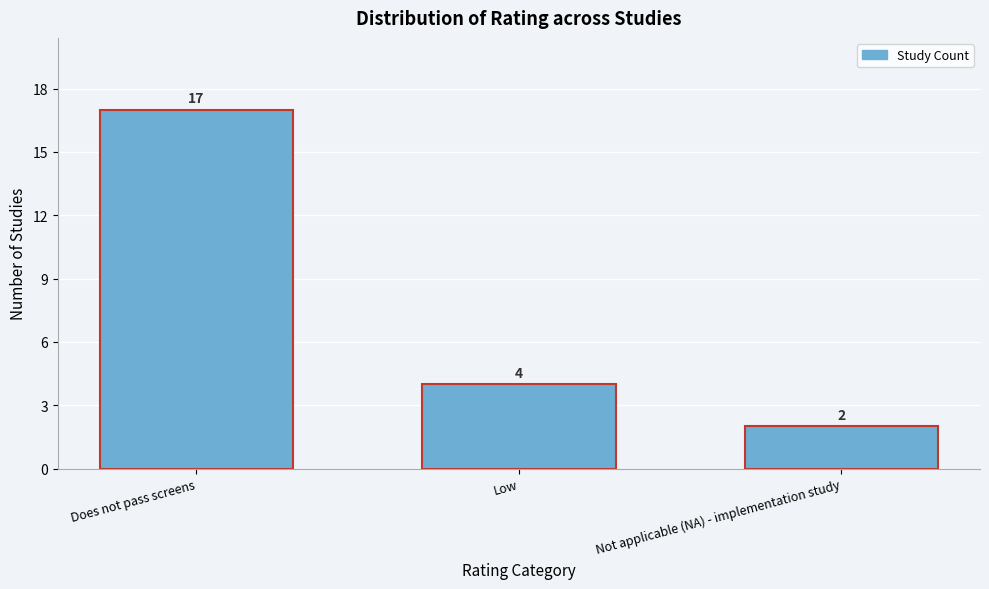

Reading left to right, list all the values displayed in this chart.

Does not pass screens=17	Low=4	Not applicable (NA) - implementation study=2